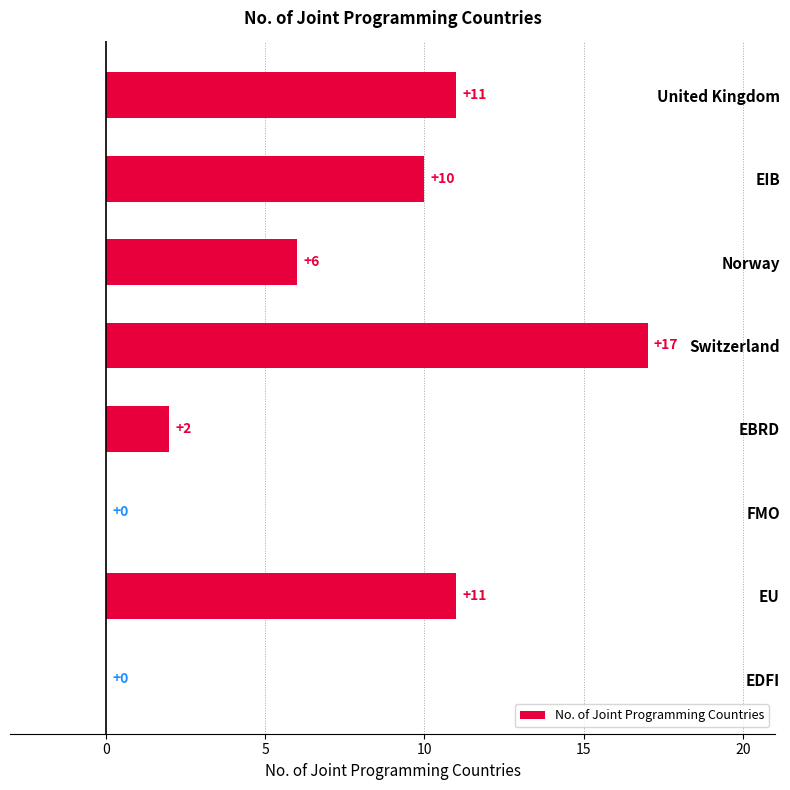

At which category does the chart reach its peak across all series?

Switzerland